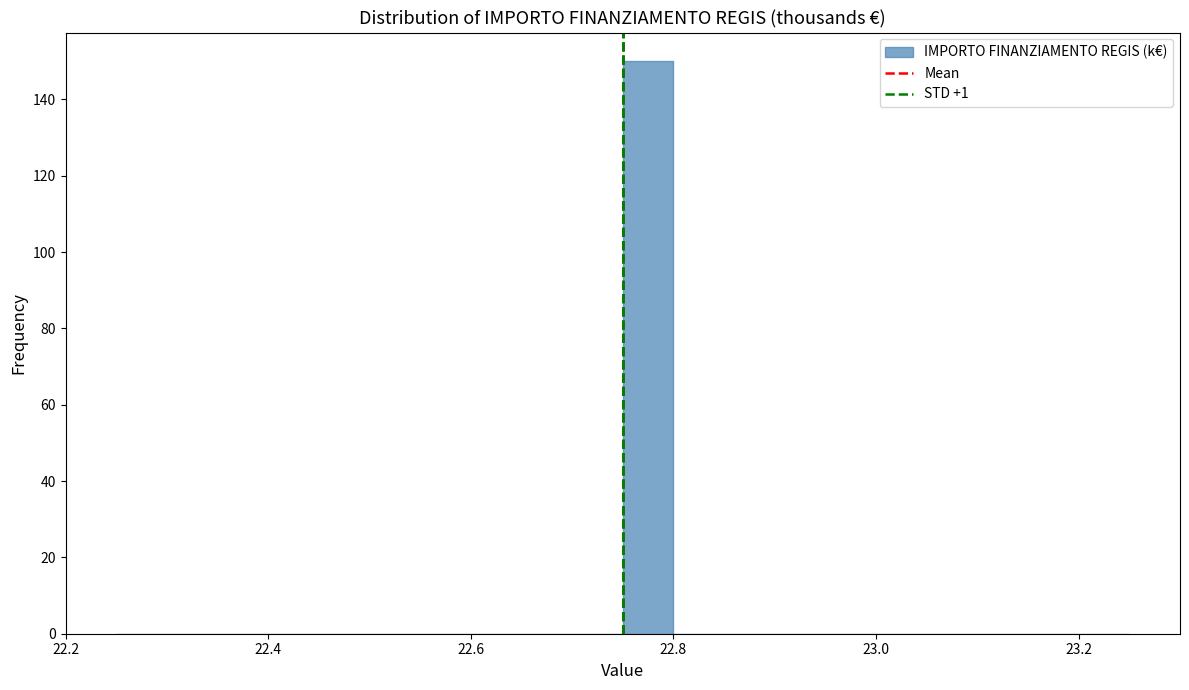

Around what value on the x-axis is the tallest bar? Give the approximate position of its centre, as read against the axis.

22.78